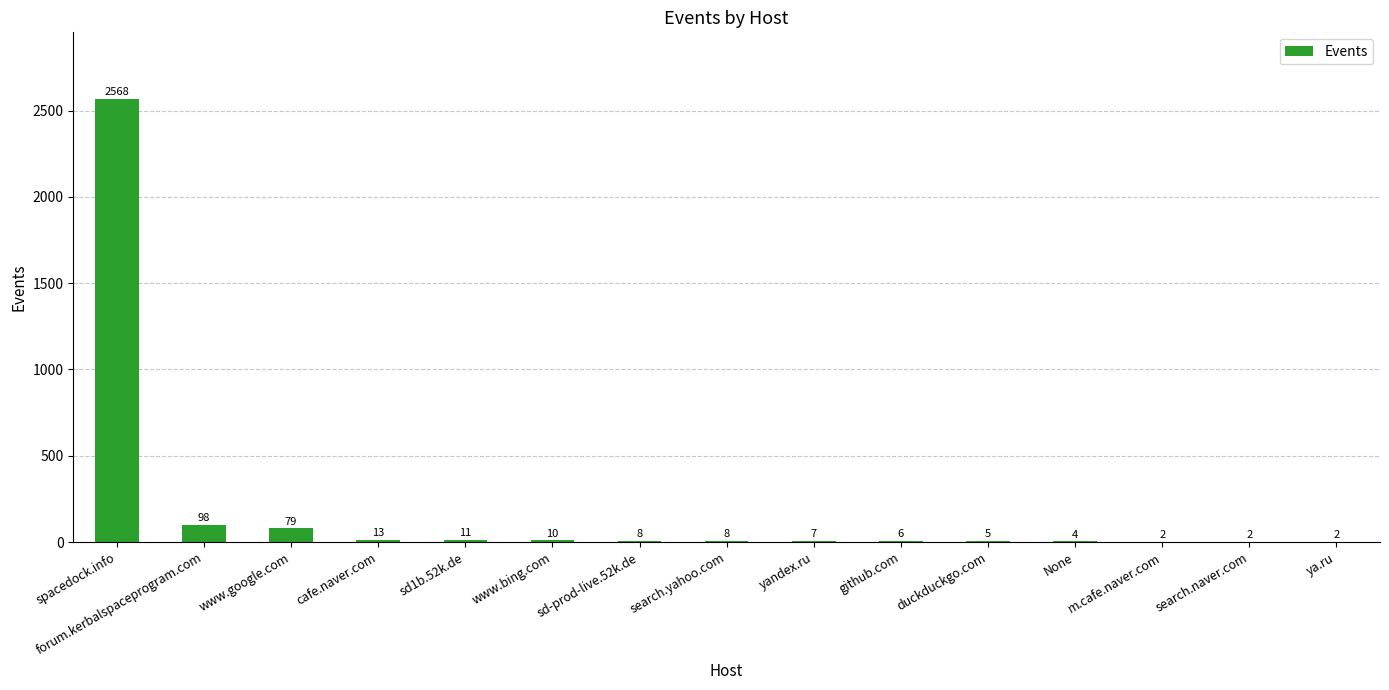

What is the difference between the values at yandex.ru and duckduckgo.com?

2